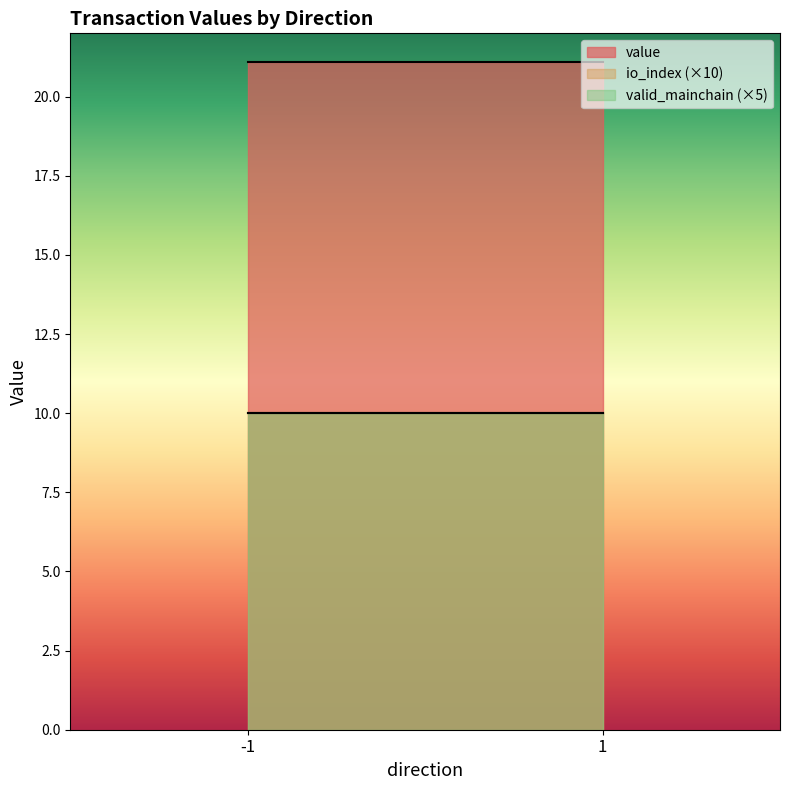

Between 1 and -1, which is larger?

1